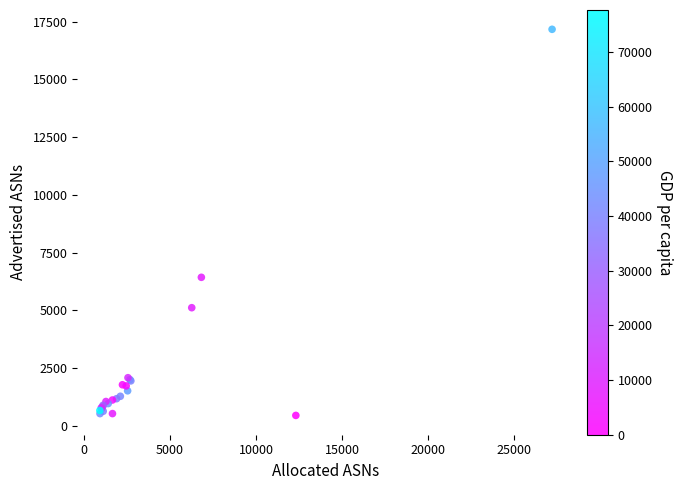

What Y value in the scatter plot is closest to 8808?

6430